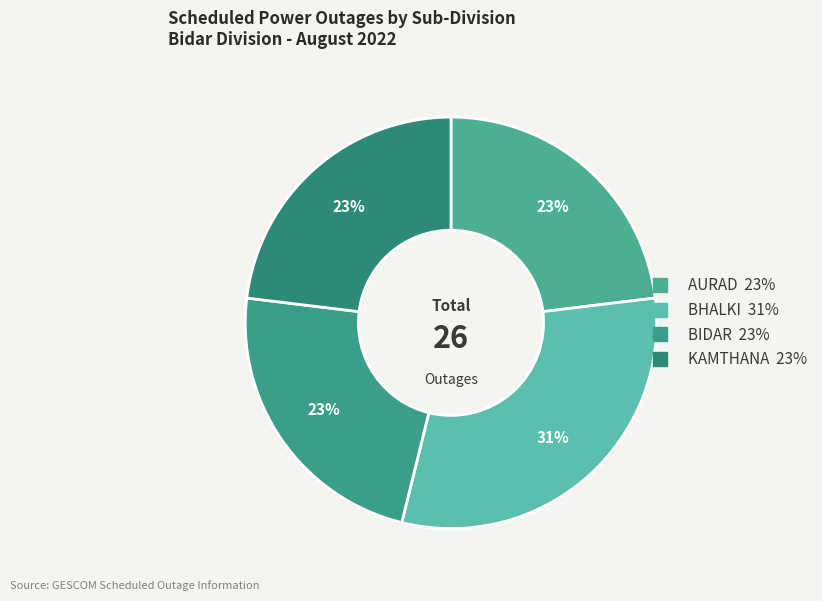

Is there a majority slice in this chart?

No